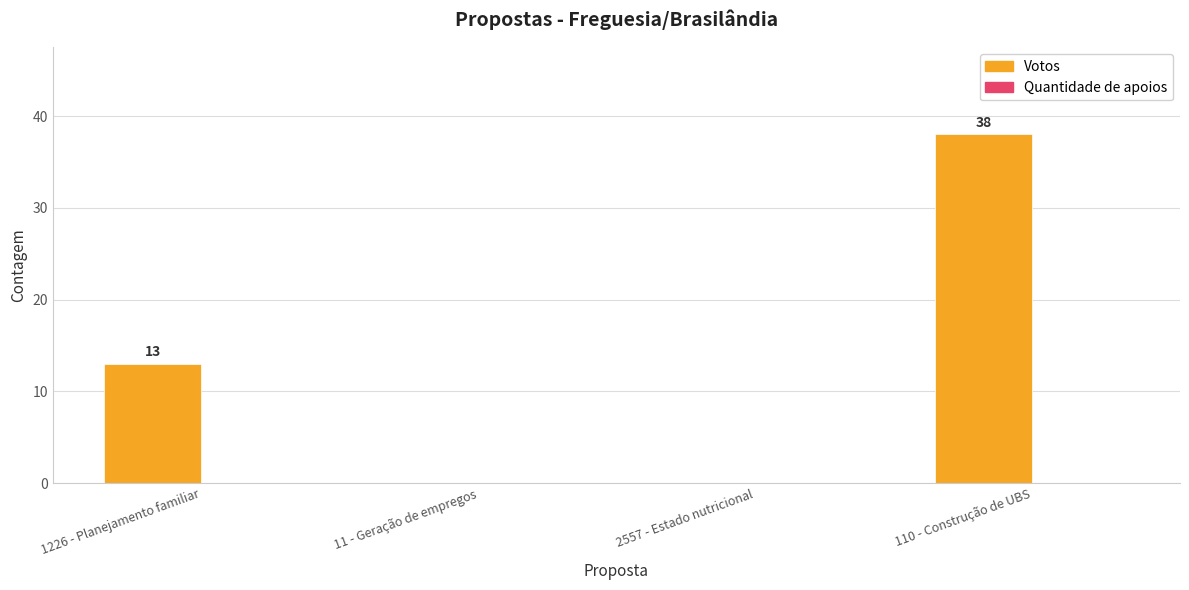

Approximately how many times larger is the value at 1226 - Planejamento familiar compared to 110 - Construção de UBS?

0.3